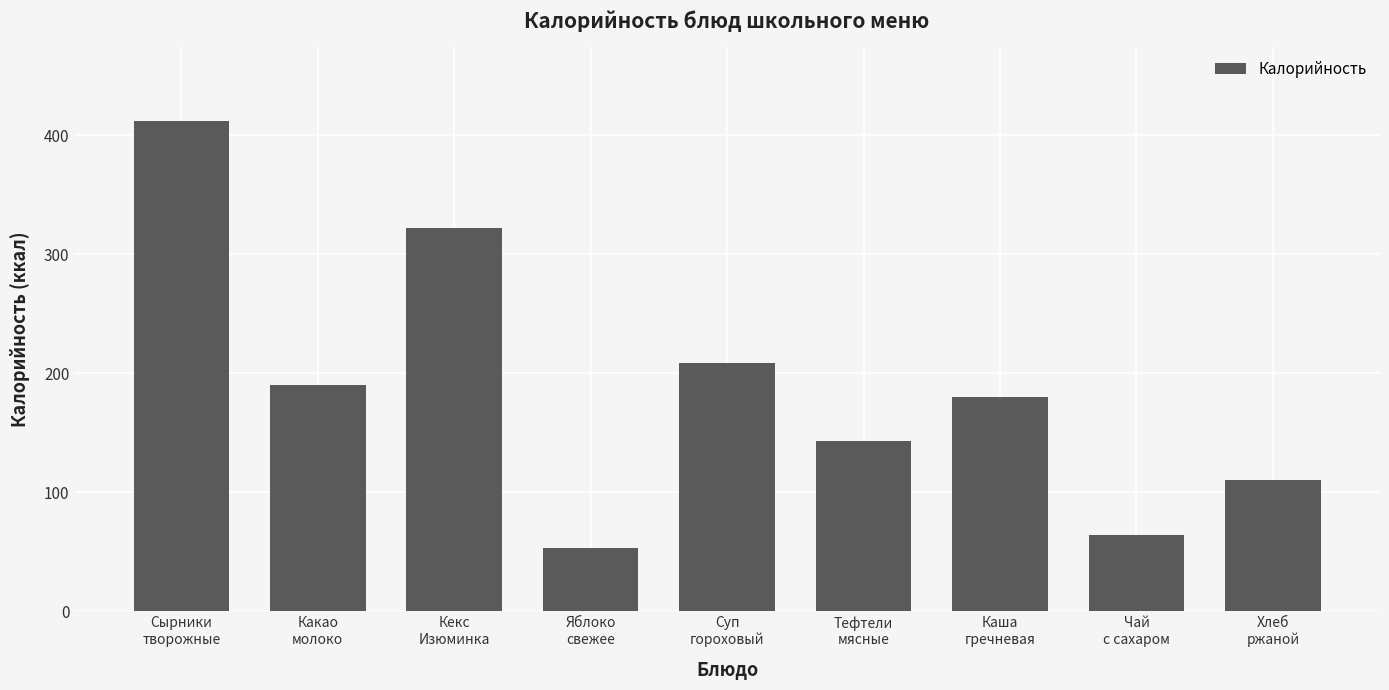

Which category has the highest value across all series?

Сырники
творожные